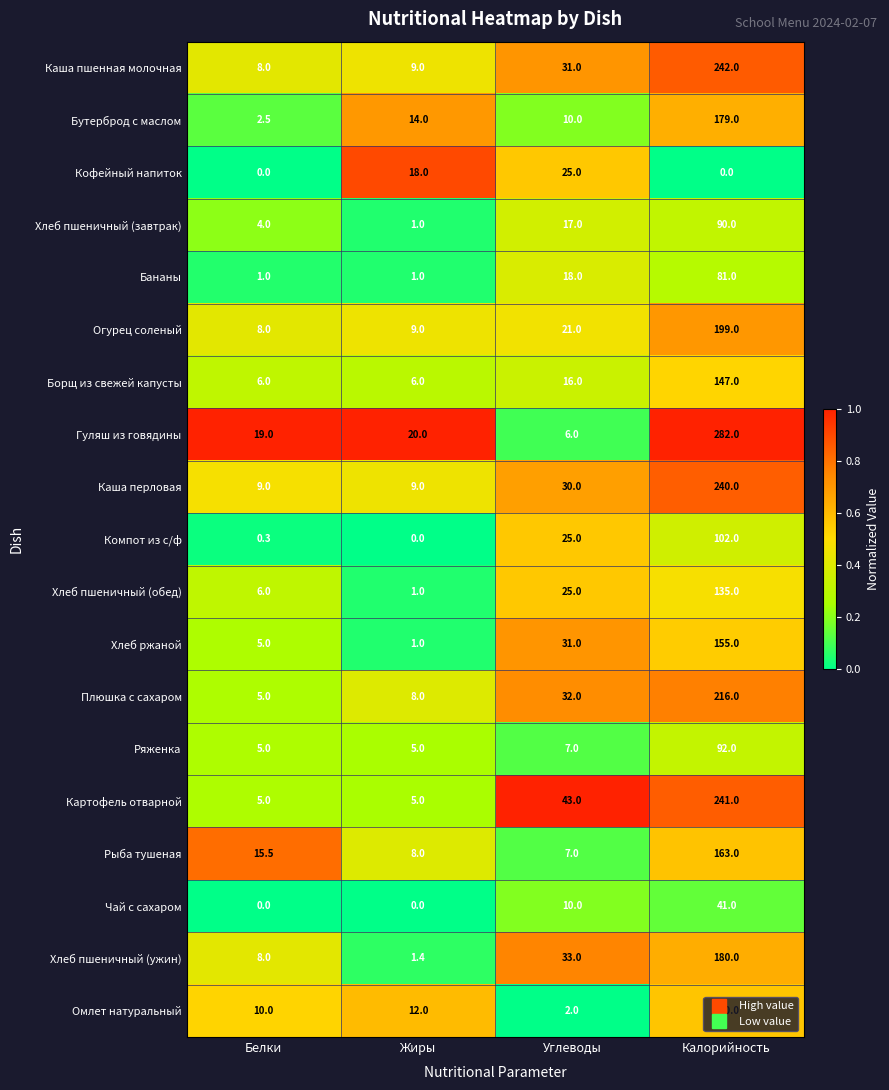

Between Белки and Калорийность, which series saw the biggest shift?

Гуляш из говядины